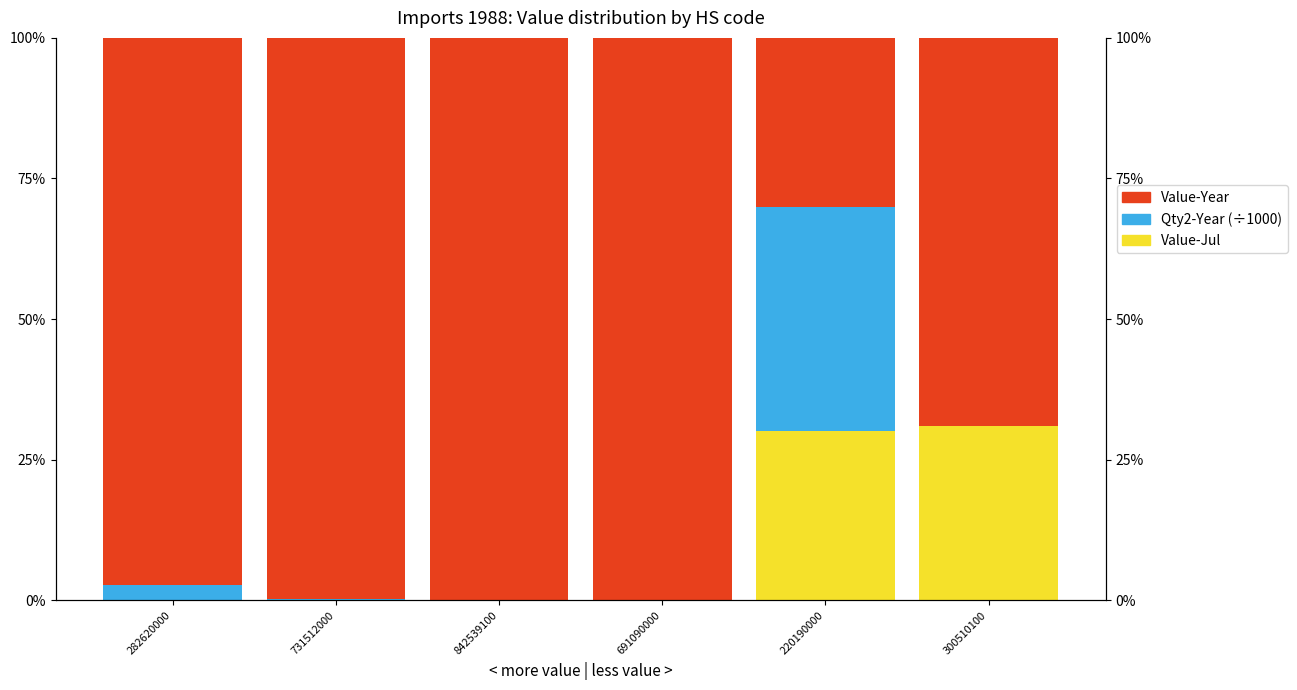

What is the sum of the Qty2-Year (÷1000) values at 691090000 and 842539100?

0.2